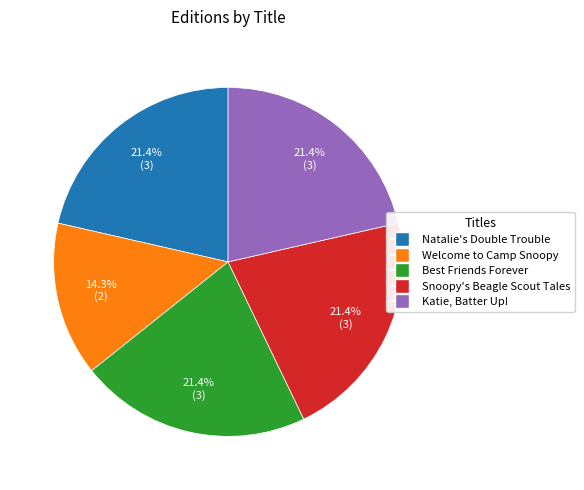

To the nearest percent, what is the average slice percentage?

20%